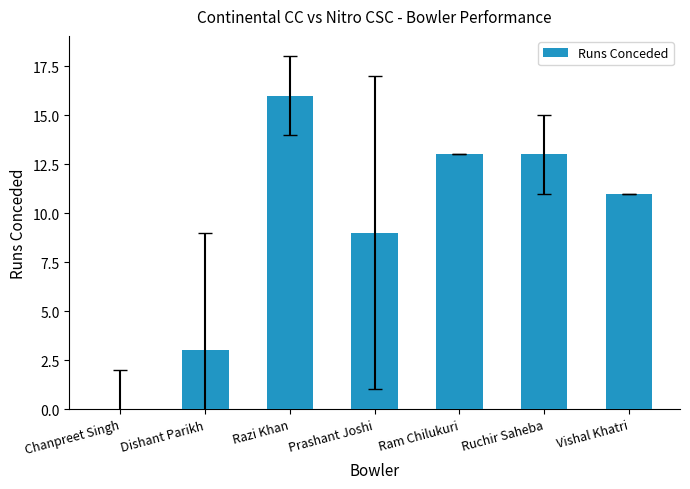

Does the chart contain stacked bars?

No